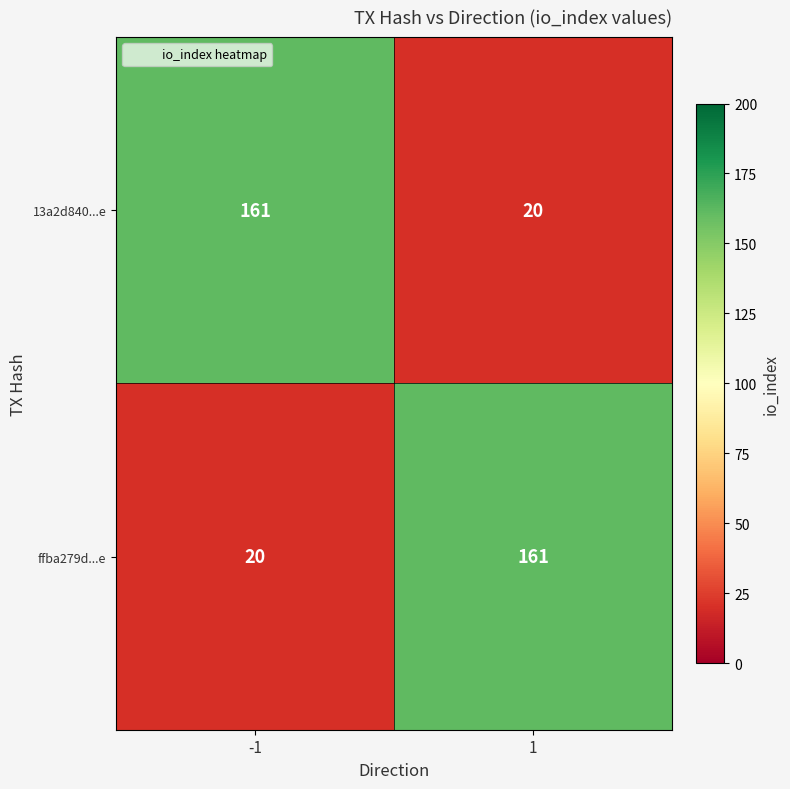

How many series are shown in this chart?

2